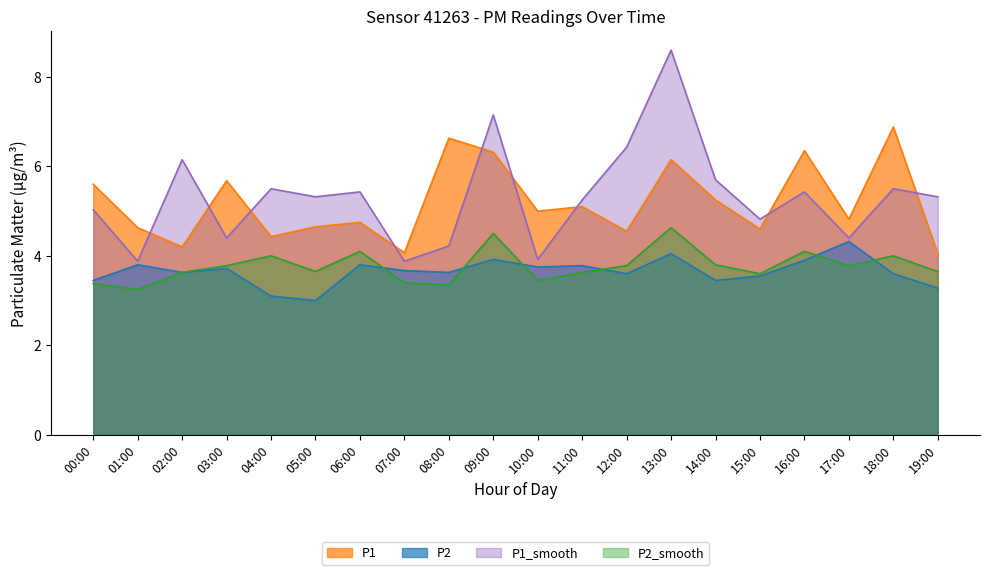

Does the chart display data point markers on the line(s)?

No